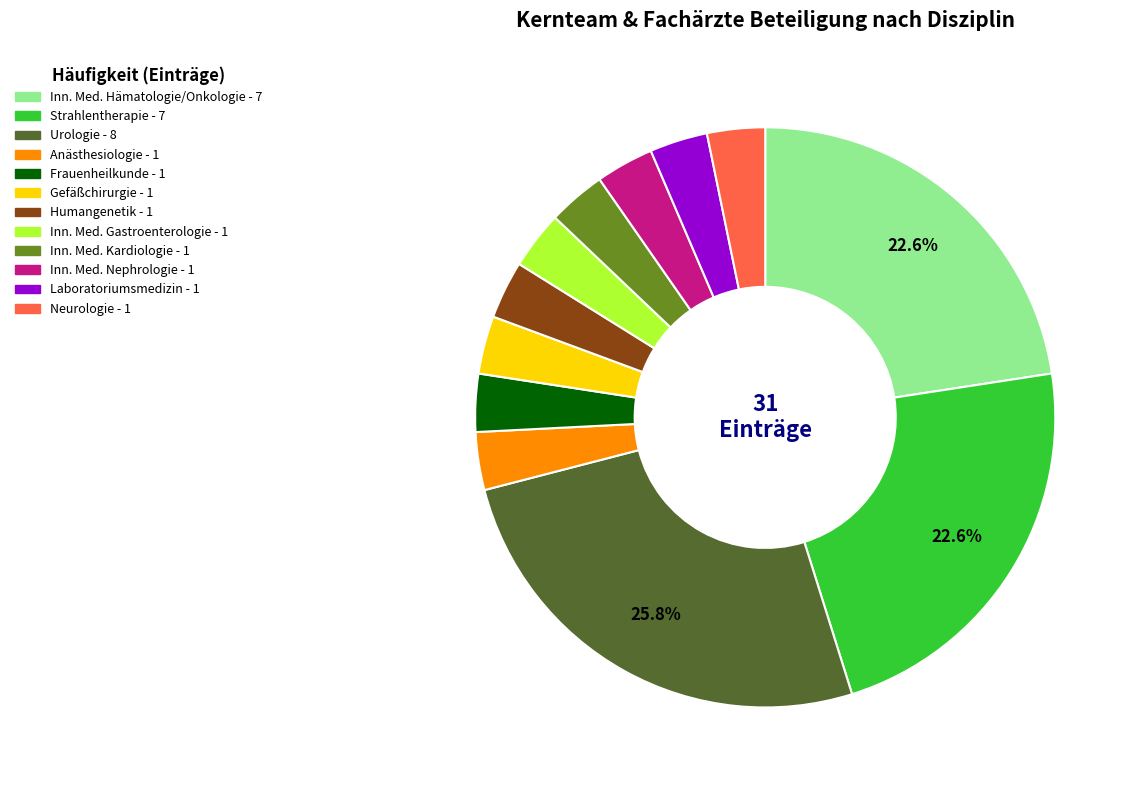

Rank the categories by value from highest to lowest.

Urologie, Innere Medizin und Hämatologie und Onkologie, Strahlentherapie, Anästhesiologie, Frauenheilkunde und Geburtshilfe, Gefäßchirurgie, Humangenetik, Innere Medizin und Gastroenterologie, Innere Medizin und Kardiologie, Innere Medizin und Nephrologie, Laboratoriumsmedizin, Neurologie